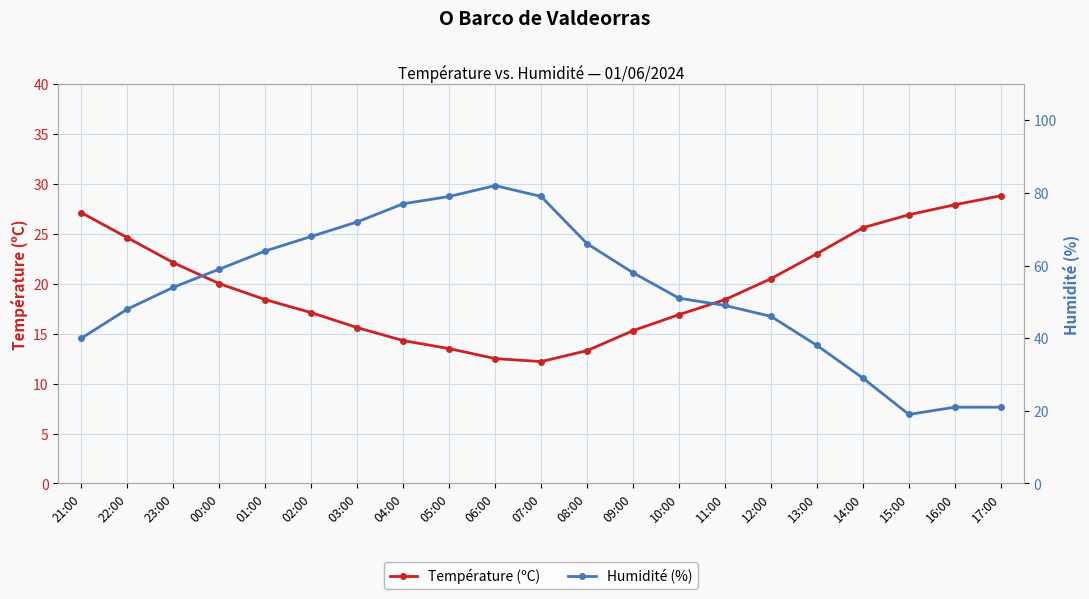

In Humidité (%), how many points are lower than both neighbors (excluding endpoints)?

1